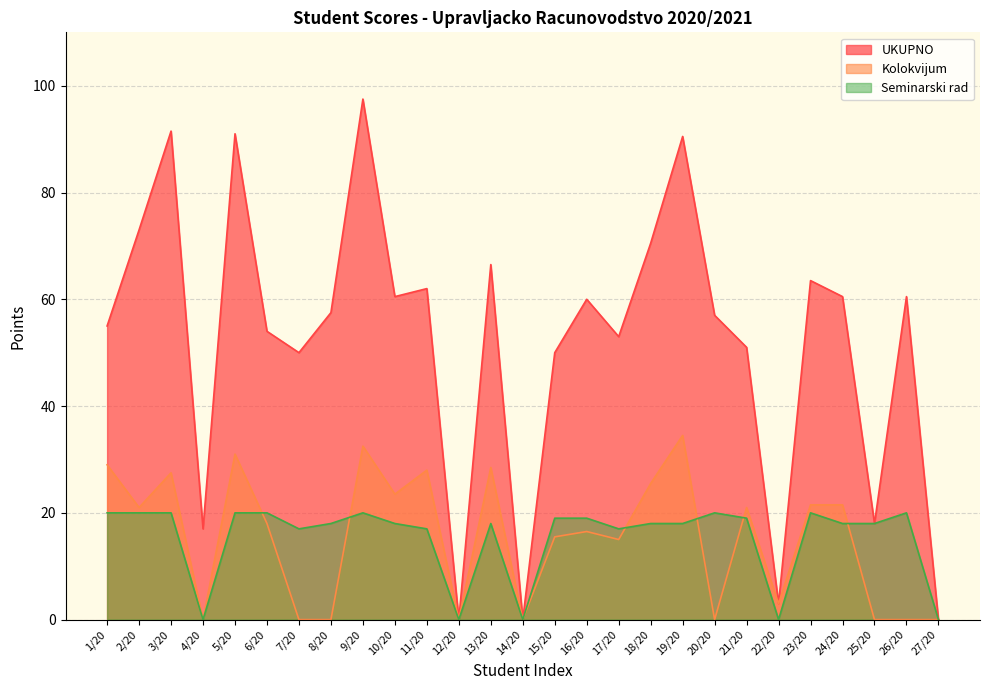

Is the value of Kolokvijum at 3/20 greater than the value of Seminarski rad at 8/20?

Yes